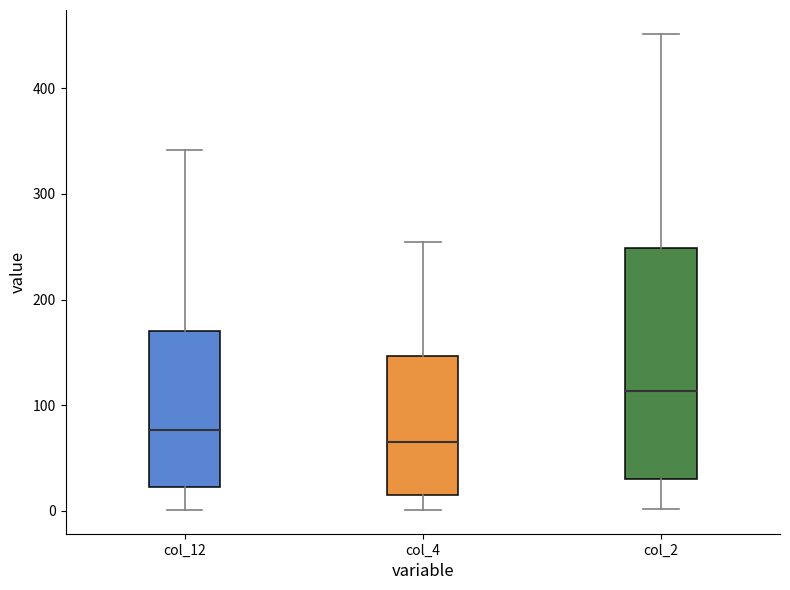

Comparing the boxes themselves (not the whiskers), which one is the tallest?

col_2